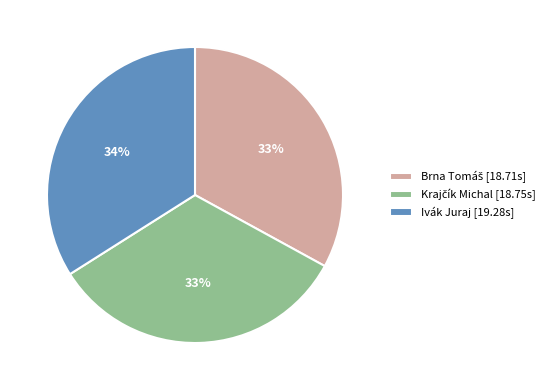

True or false: Ivák Juraj [19.28s] accounts for 40% of the total.

False